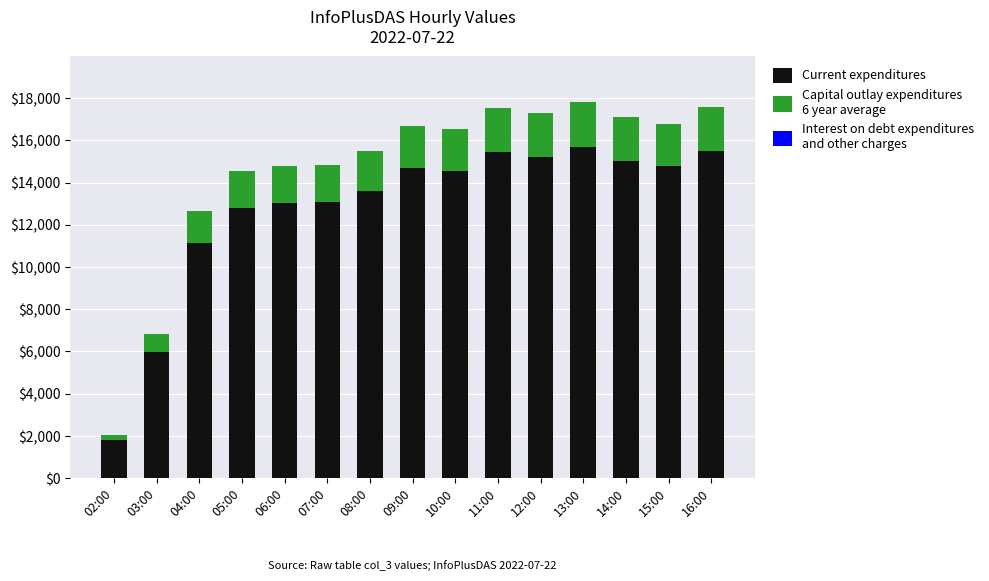

How many series are shown in this chart?

2